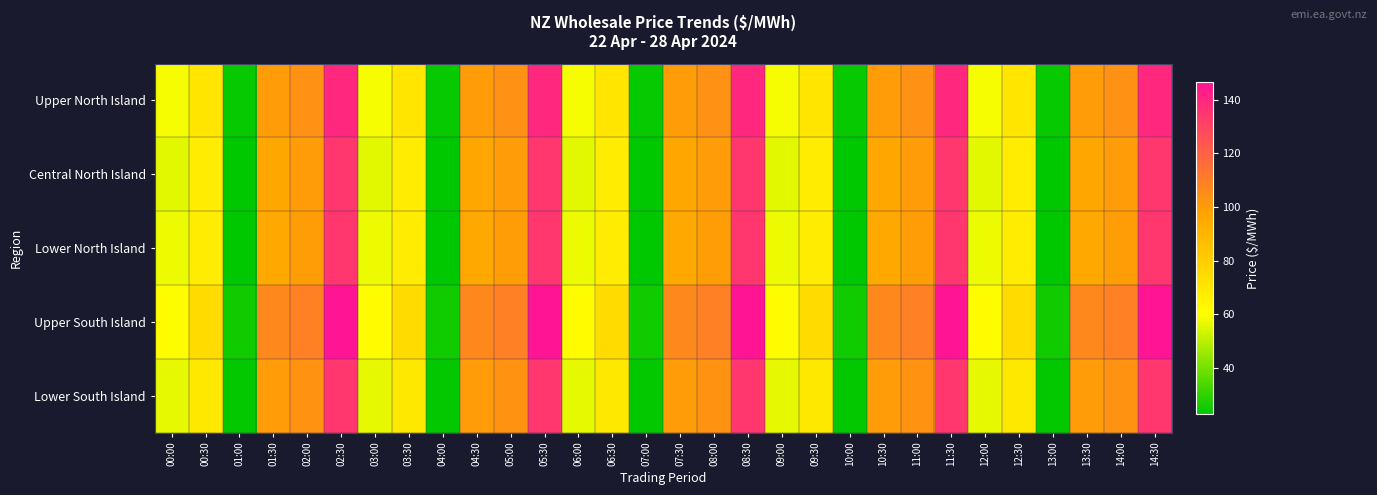

Rank the series at 09:00 from lowest to highest value.

Central North Island, Lower South Island, Lower North Island, Upper North Island, Upper South Island